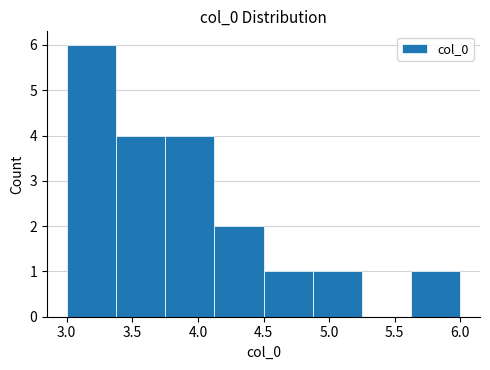

Reading left to right, transcribe this chart: for each bar, give the range it covers on the x-axis and its height. Neither the bar edges nor the heights are printed on the chart, so give them approximately, as read against the axes.

3.000 to 3.375: 6
3.375 to 3.750: 4
3.750 to 4.125: 4
4.125 to 4.500: 2
4.500 to 4.875: 1
4.875 to 5.250: 1
5.250 to 5.625: 0
5.625 to 6.000: 1